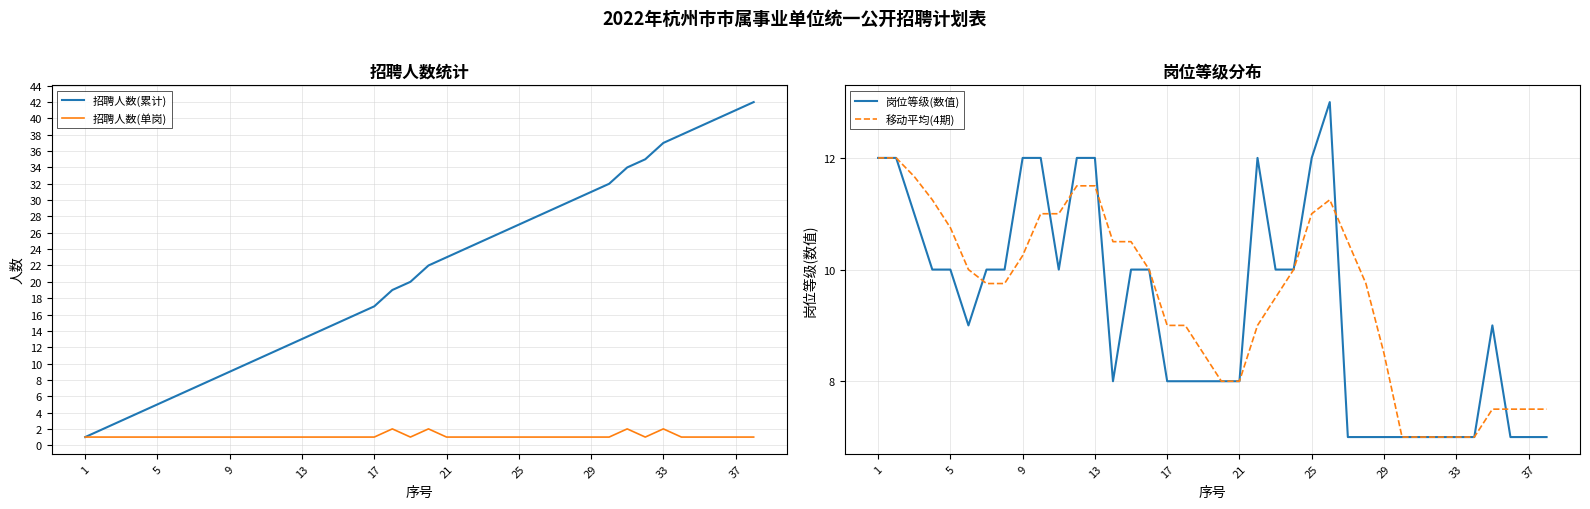

What is the maximum value for 岗位等级(数值)?

13.0